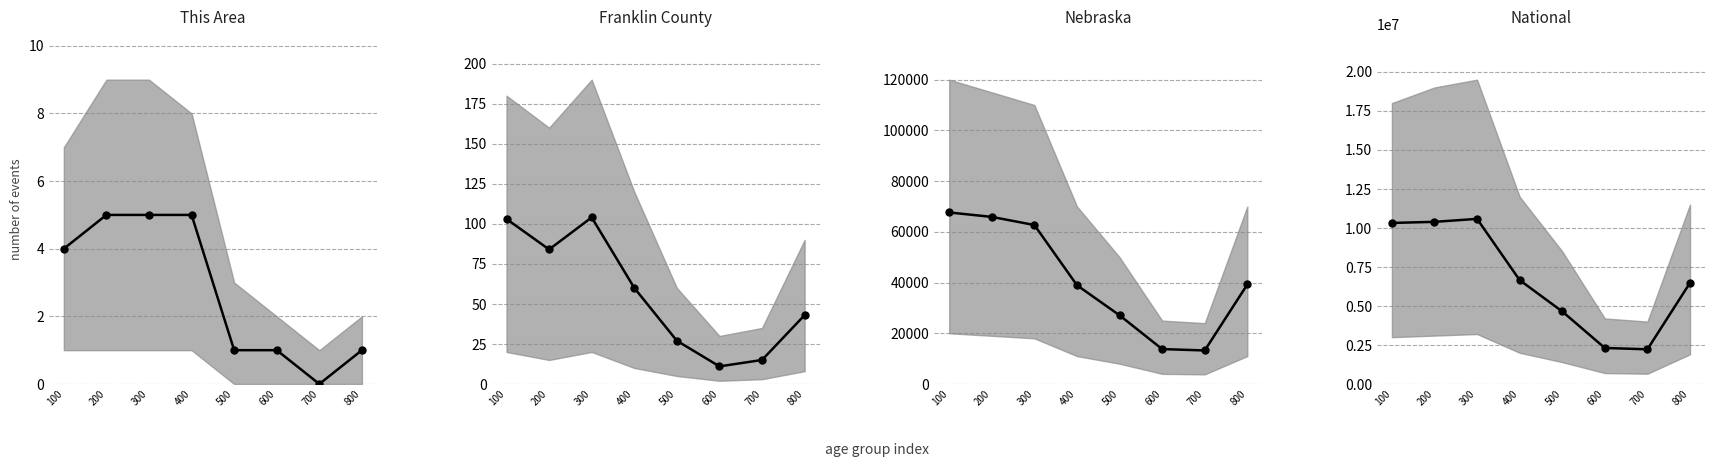

Is it true that Nebraska median equals 64447 at 800?

False